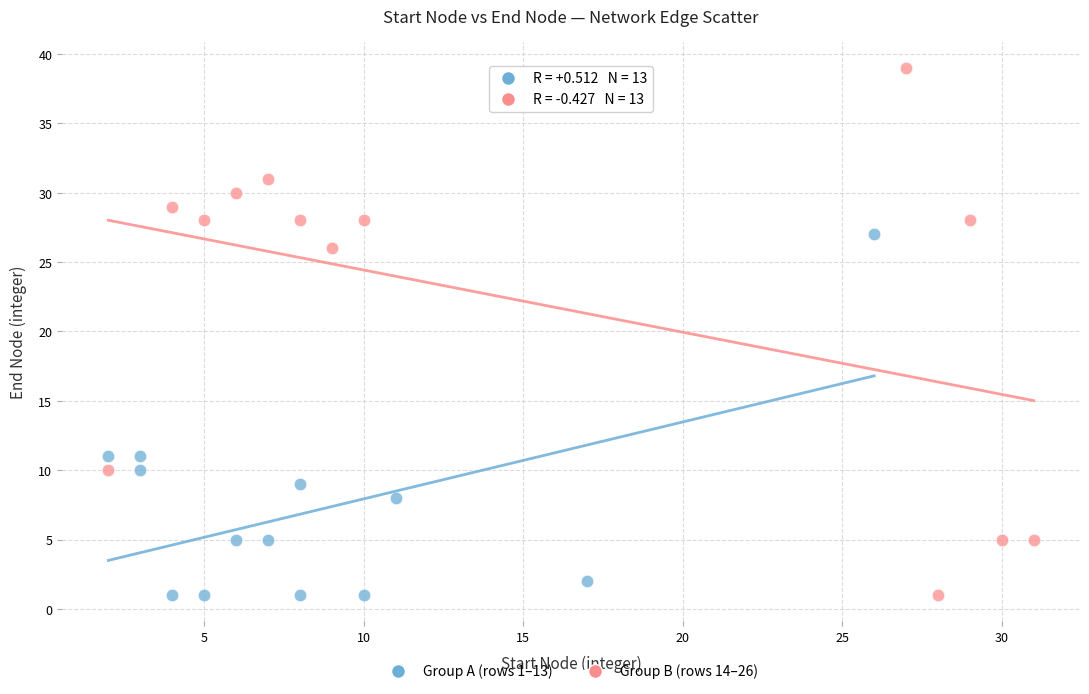

Which series has the largest Y range (max minus min)?

Group B (rows 14–26)